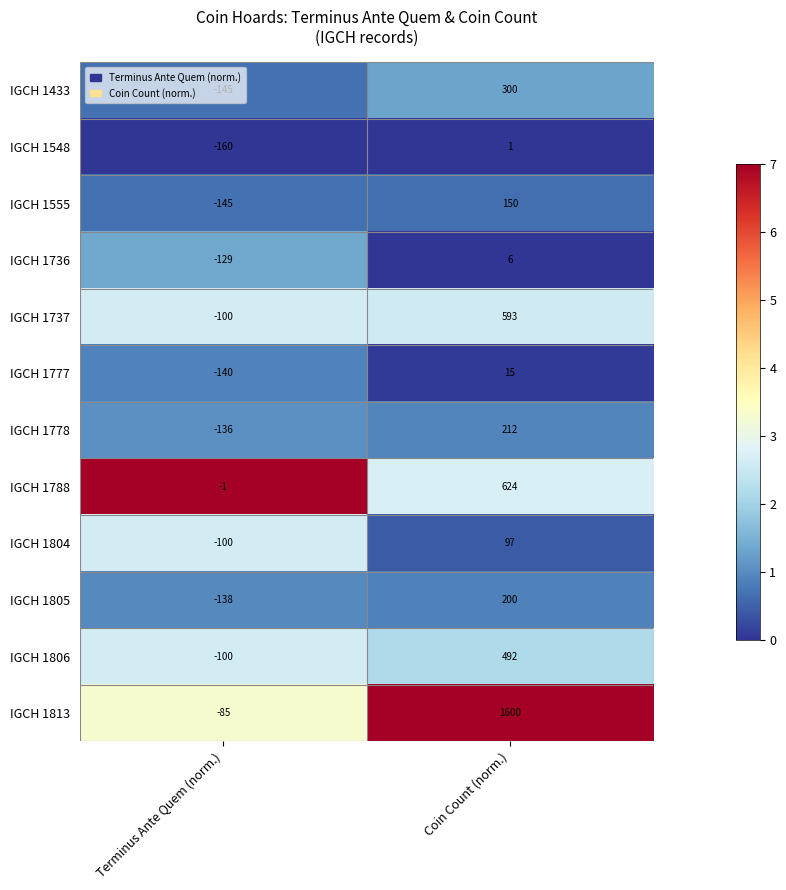

Where is IGCH 1736 nearest to the value -61?

Coin Count (norm.)